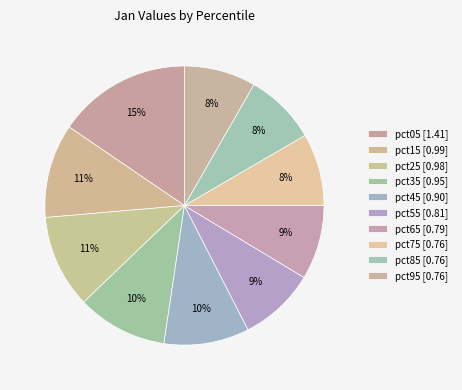

How many segments does this pie chart have?

10